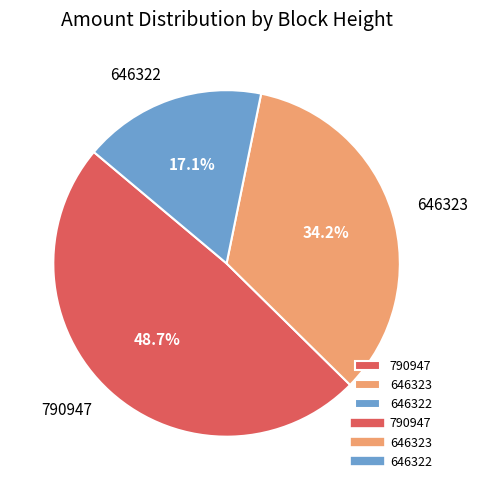

Is the sum of 646322 and 646323 greater than half?

Yes